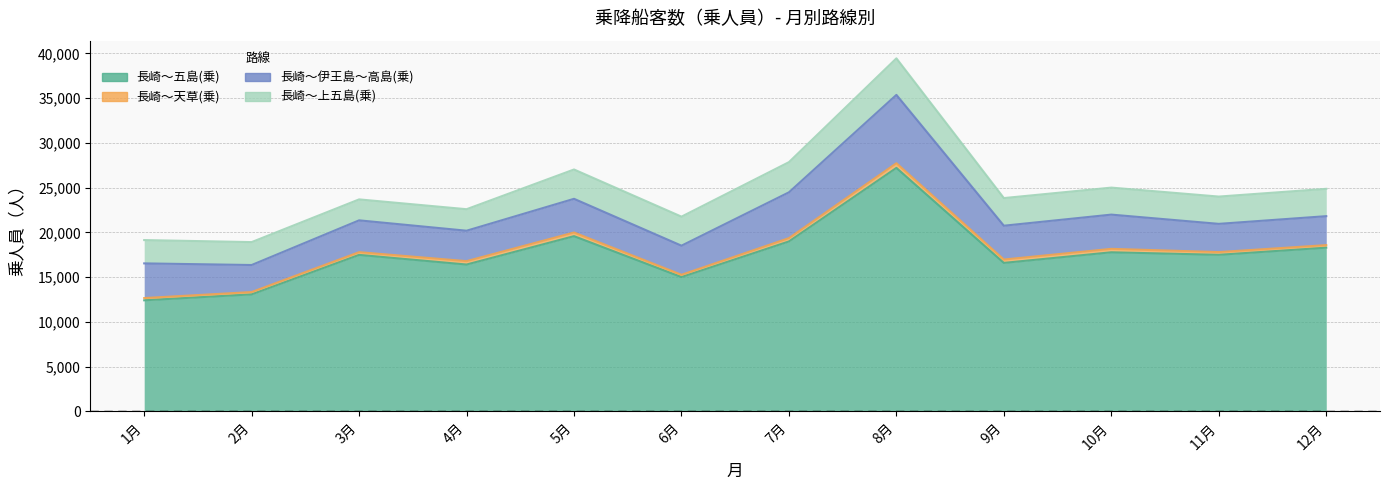

What is the difference between the second highest and minimum values in the 長崎～伊王島～高島(乗) series?

2098